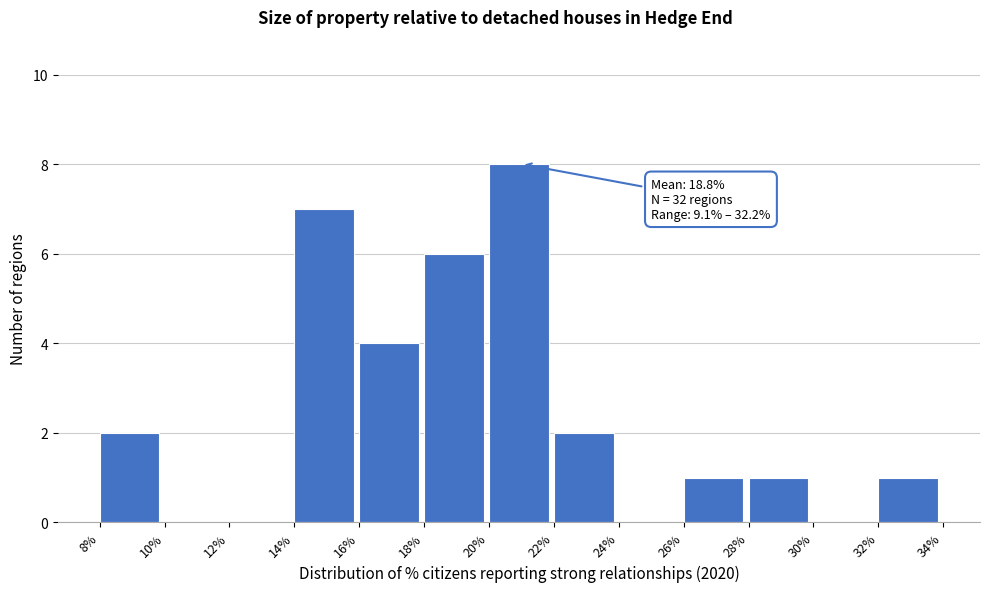

Over which range of the x-axis is the bar tallest?

20% to 22%